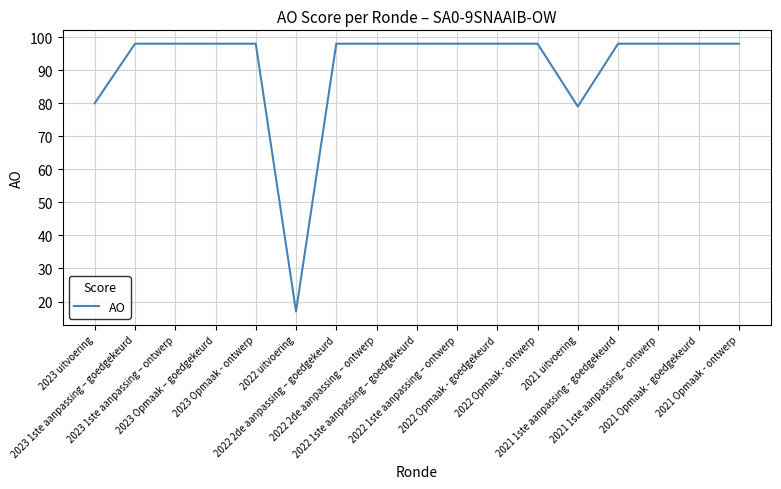

What is the change in value from 2023 uitvoering to 2022 1ste aanpassing – ontwerp?

+18